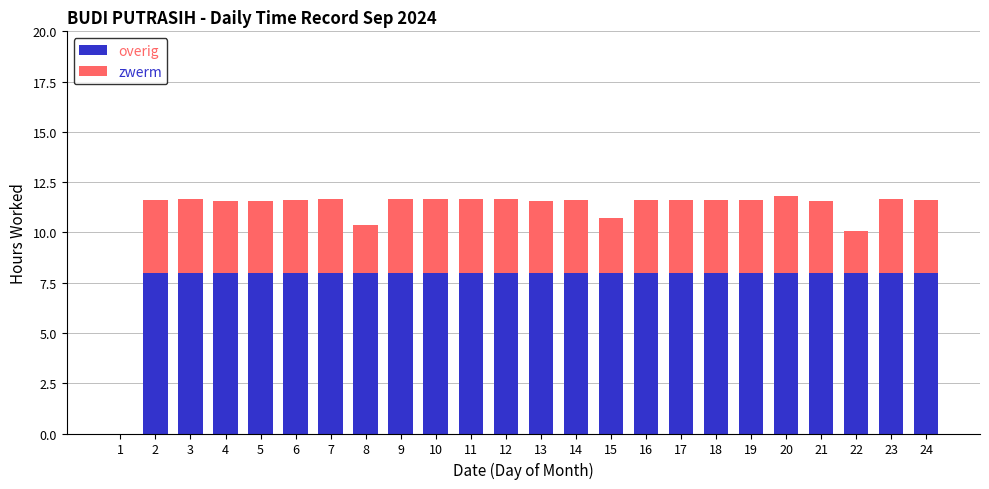

What is the sum of the overig values at 6 and 9?

16.0